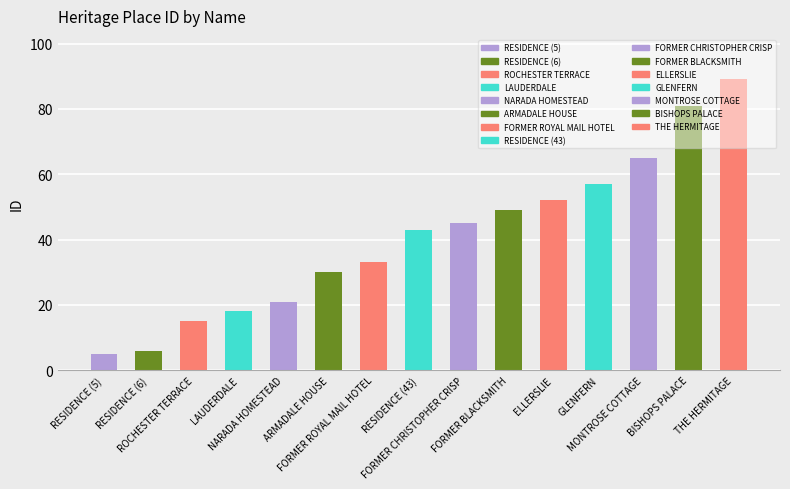

What is the greatest value displayed?

89